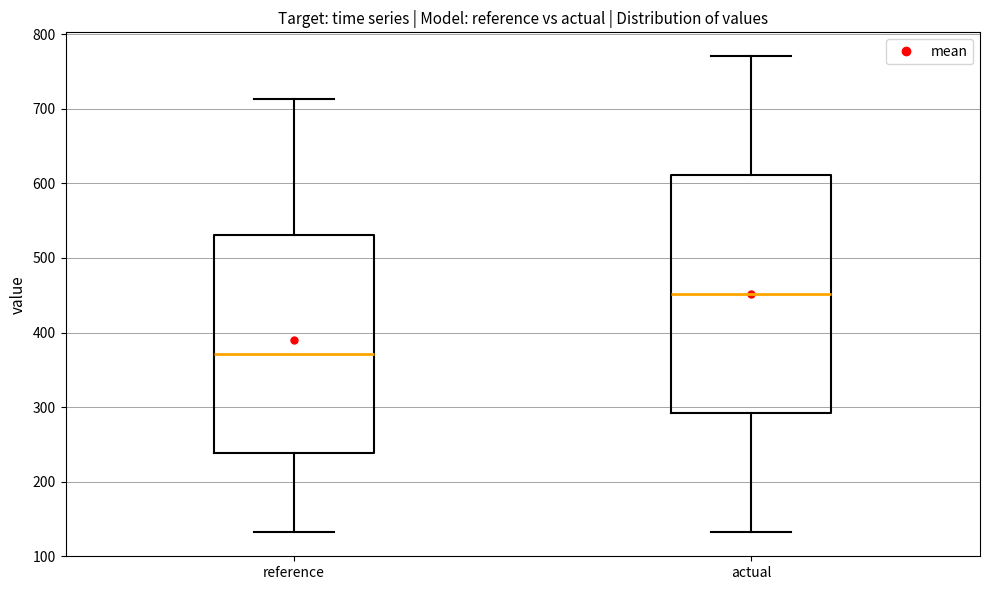

Which box is the tallest, from its lower edge to its upper edge?

actual